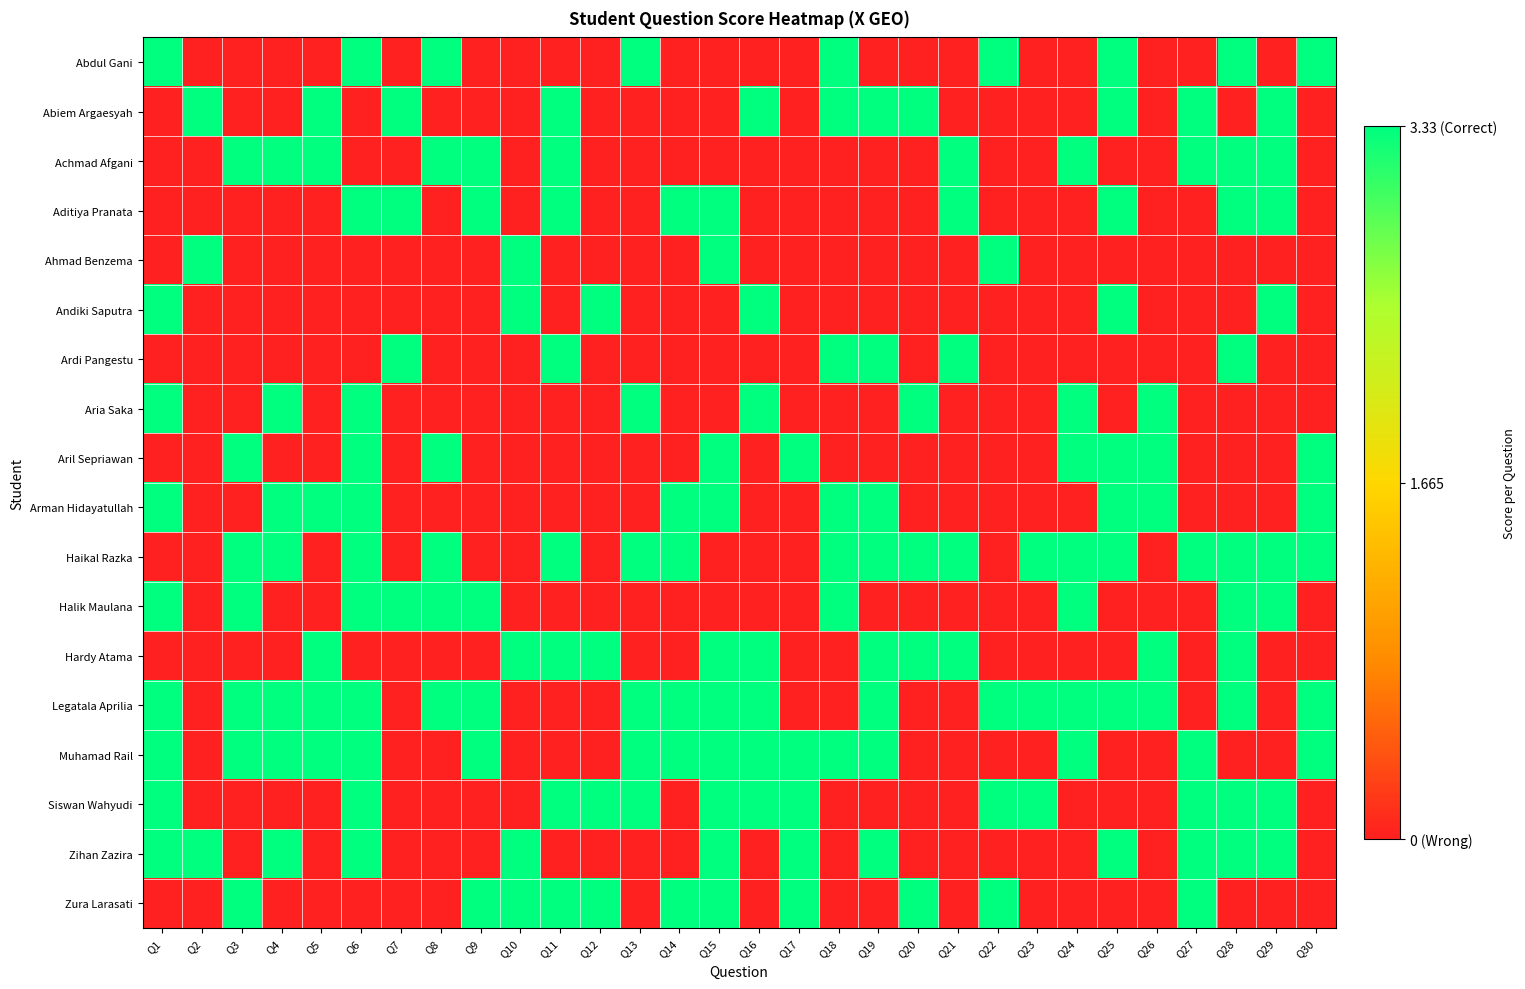

Which series has the largest total across all categories?

Legatala Aprilia